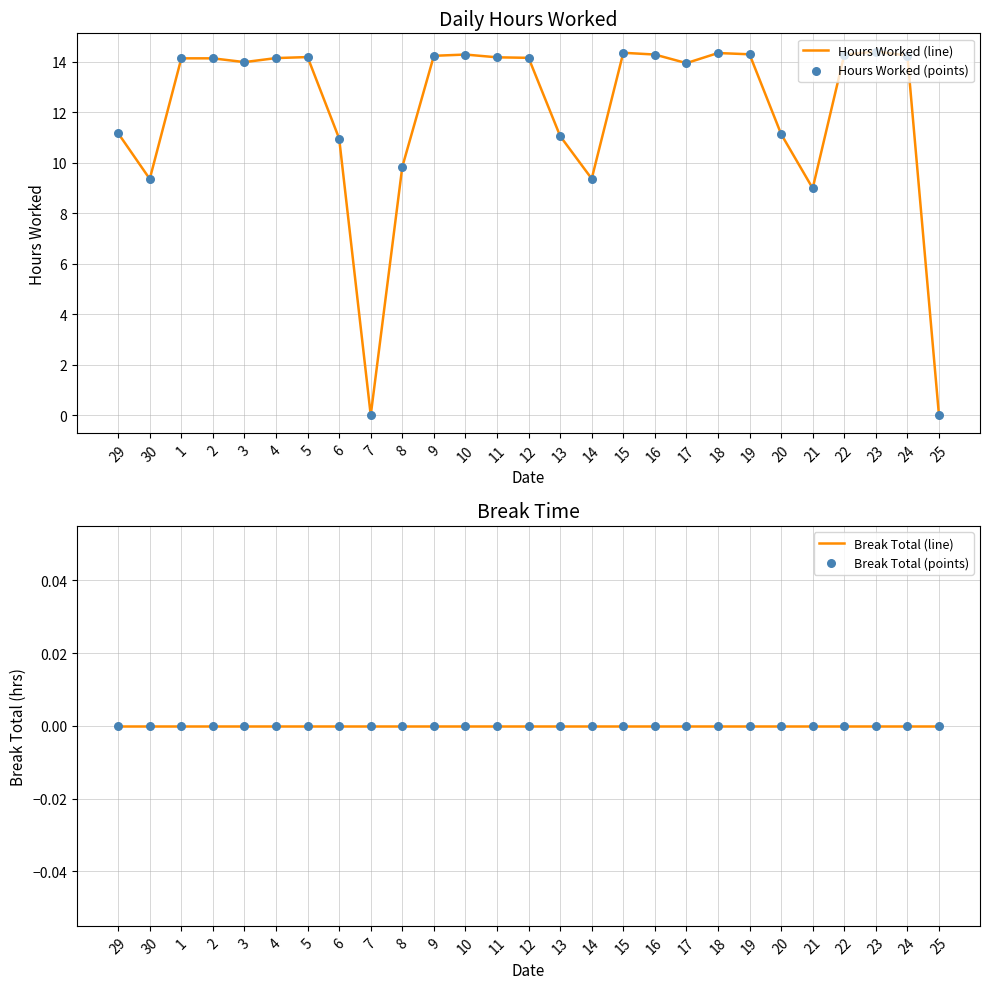

At which category is the sum across all series the highest?

23